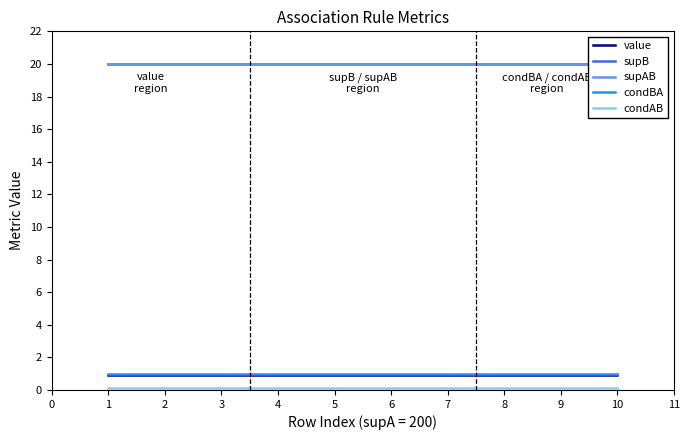

The value of condBA at 3 is 1.0. True or false?

True